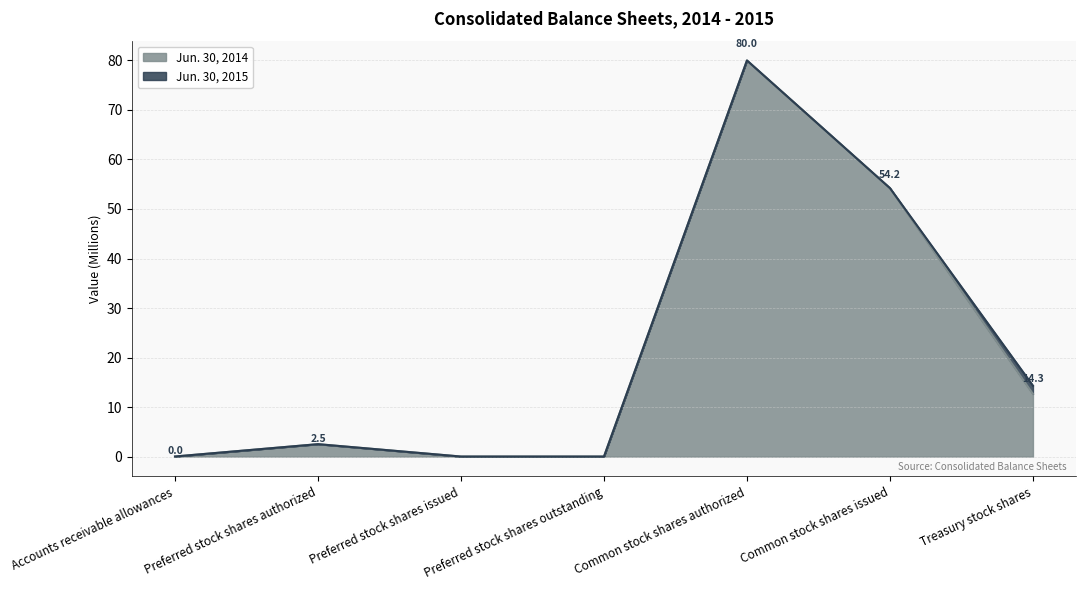

Count the number of categories in the chart.

7